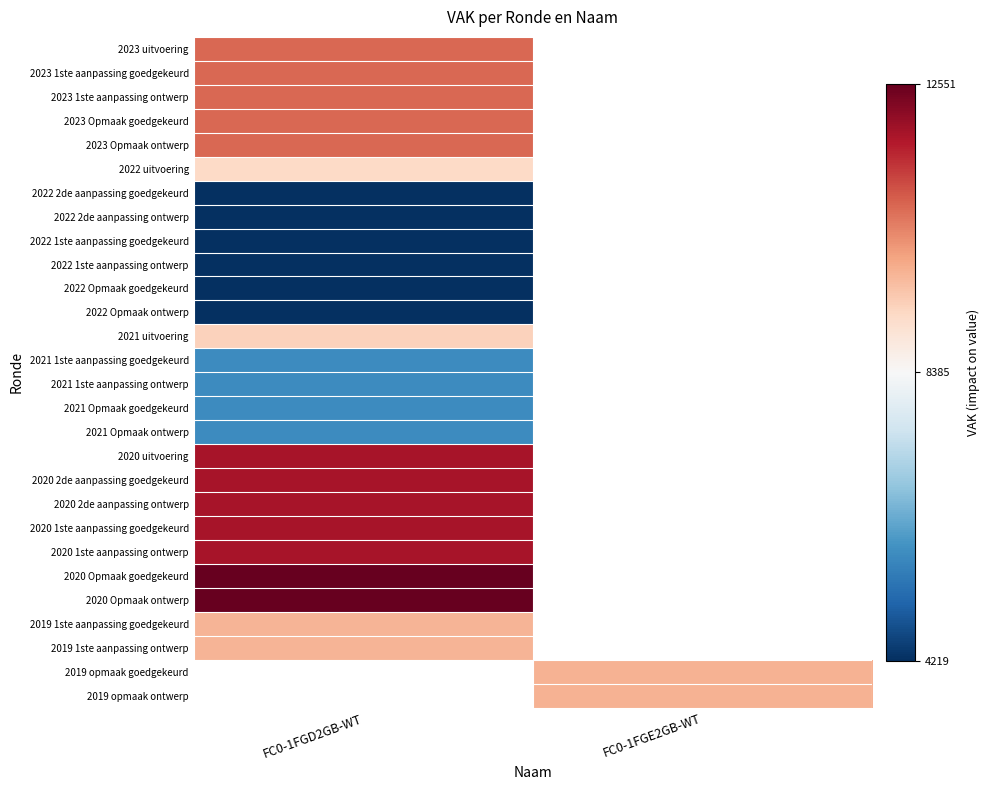

How many data points does each series have?

2